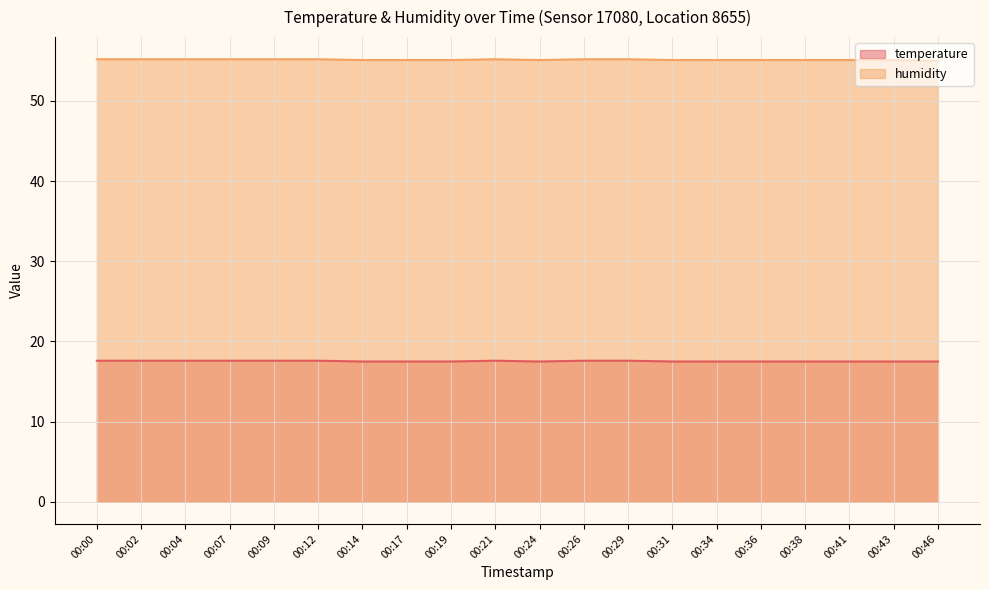

True or false: humidity and temperature intersect in this chart.

False